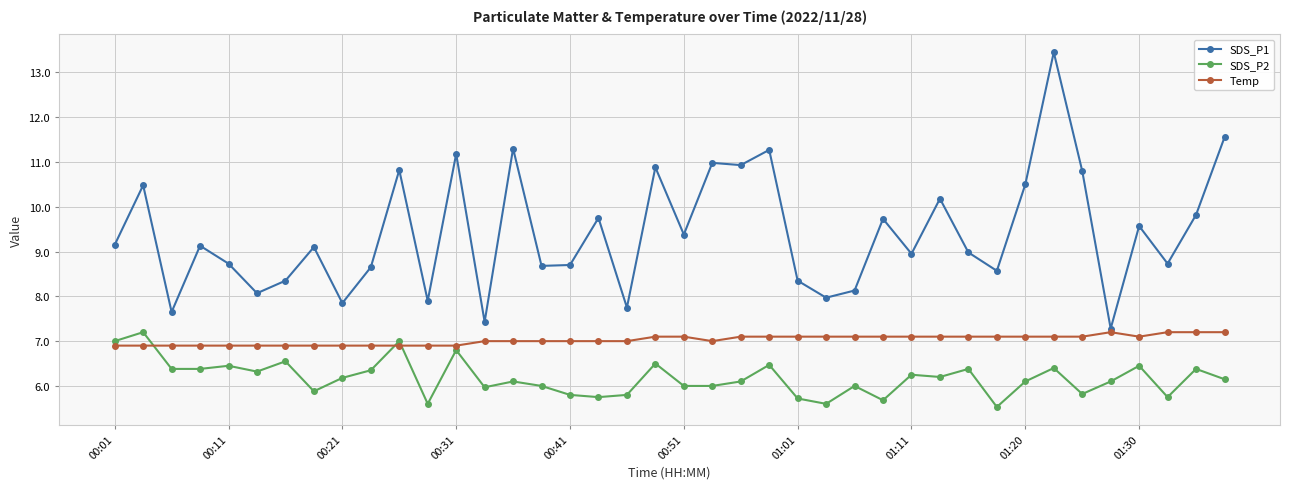

Which series ends up on top after the final intersection of Temp and SDS_P2?

Temp